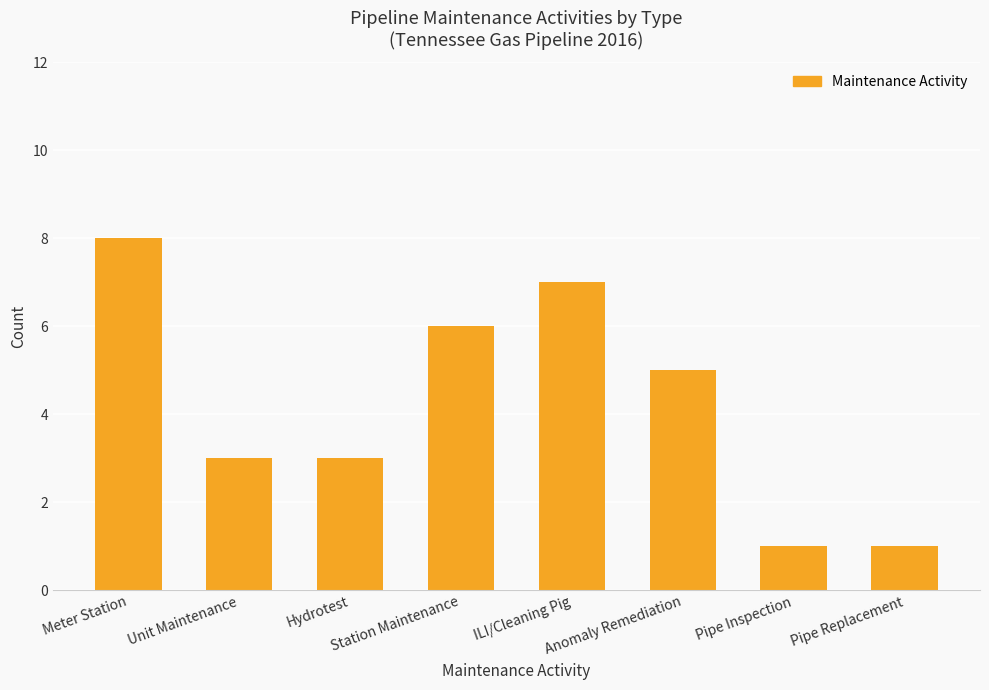

What is the ratio of the value at Pipe Inspection to the value at Station Maintenance?

0.2